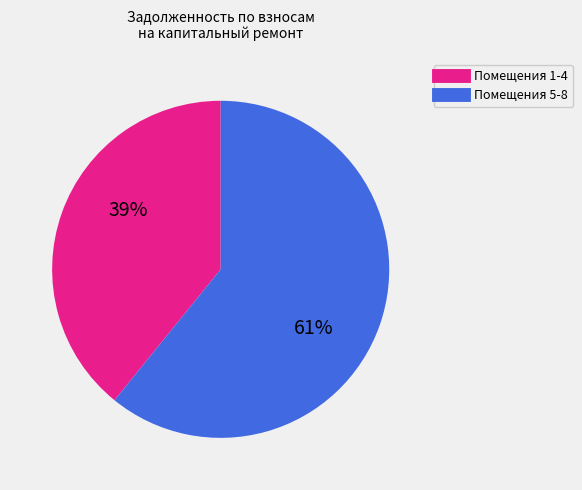

Is there a majority slice in this chart?

Yes